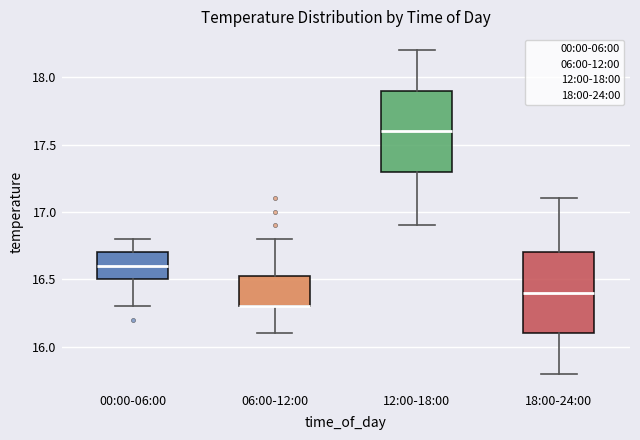

Where does the median line of the box for 18:00-24:00 sit on the y-axis? The values are not printed on the chart, so give them approximately, as read against the axis.

16.40